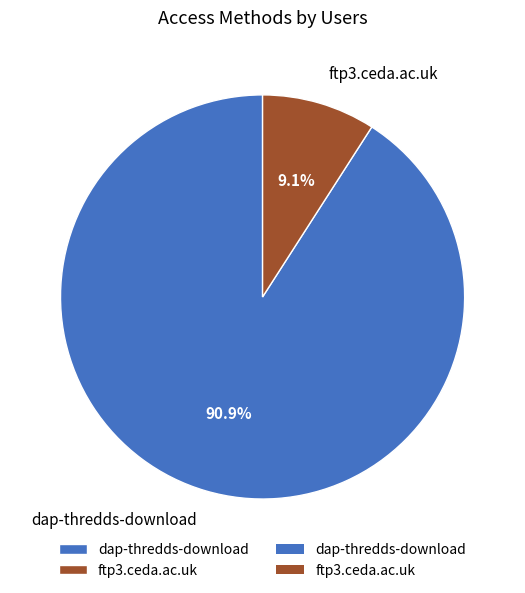

Count the number of slices in the pie.

2